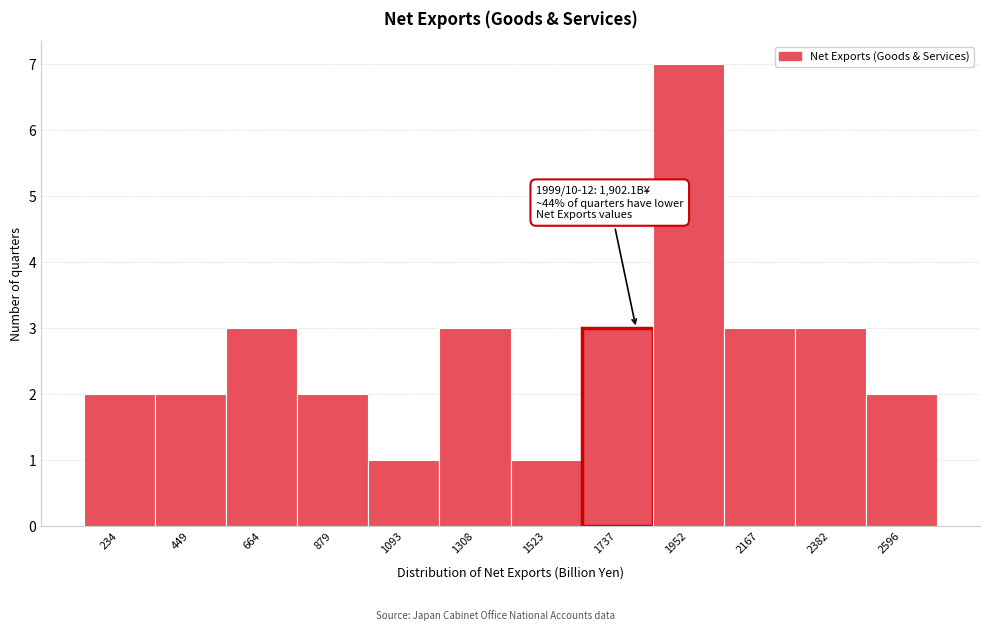

Reading right to left, list all the values displayed in this chart.

2596=2	2382=3	2167=3	1952=7	1737=3	1523=1	1308=3	1093=1	879=2	664=3	449=2	234=2